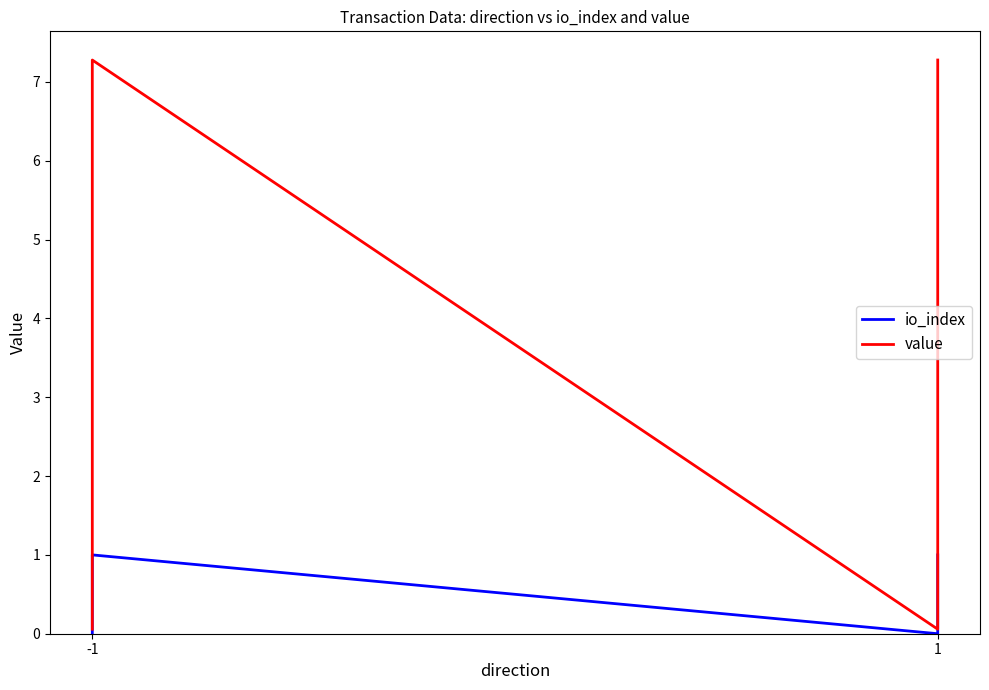

How many values in the value series are below 7?

2